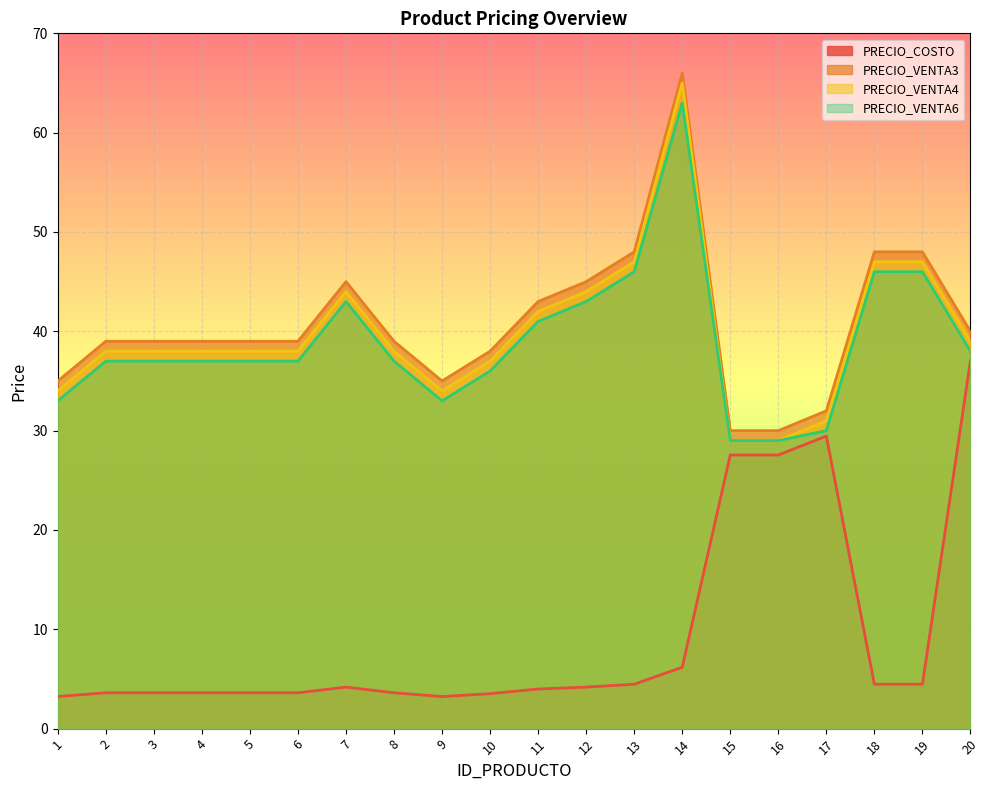

True or false: PRECIO_COSTO and PRECIO_VENTA6 cross at least once.

False